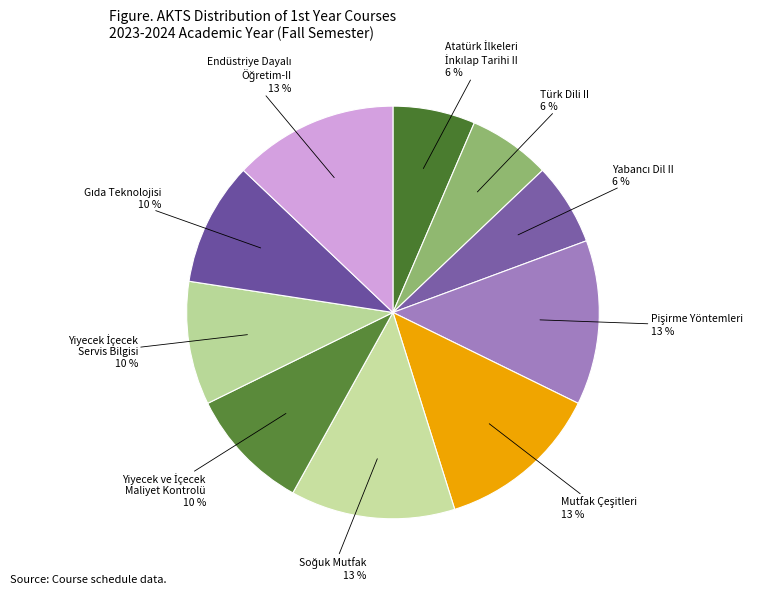

Rank the categories by value from lowest to highest.

Atatürk İlkeleri
İnkılap Tarihi II, Türk Dili II, Yabancı Dil II, Yiyecek ve İçecek
Maliyet Kontrolü, Yiyecek İçecek
Servis Bilgisi, Gıda Teknolojisi, Pişirme Yöntemleri, Mutfak Çeşitleri, Soğuk Mutfak, Endüstriye Dayalı
Öğretim-II